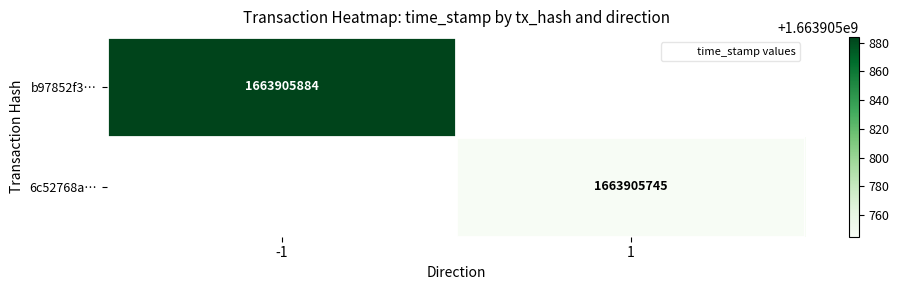

How many values in b97852f3b5d1d3a431383349f92217043e83741 are below zero?

1